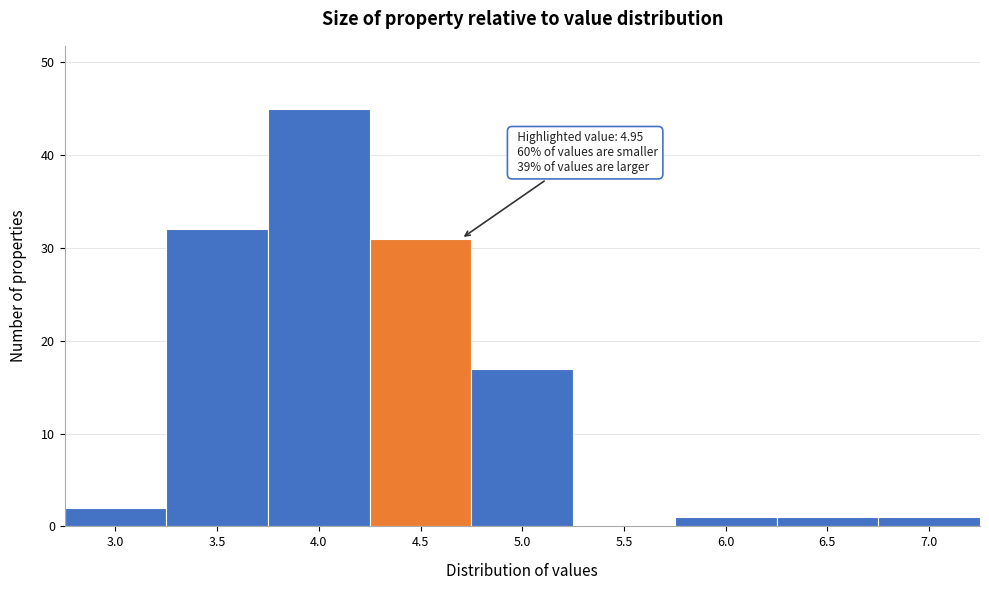

Reading left to right, extract all data points from this chart.

3.0=2	3.5=32	4.0=45	4.5=31	5.0=17	5.5=0	6.0=1	6.5=1	7.0=1